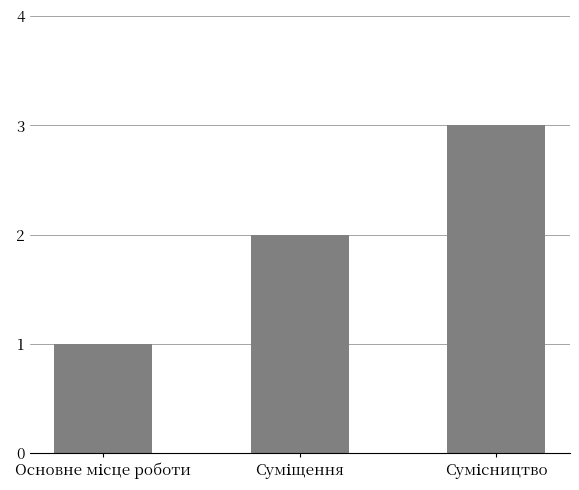

What is the maximum value shown in the chart?

3